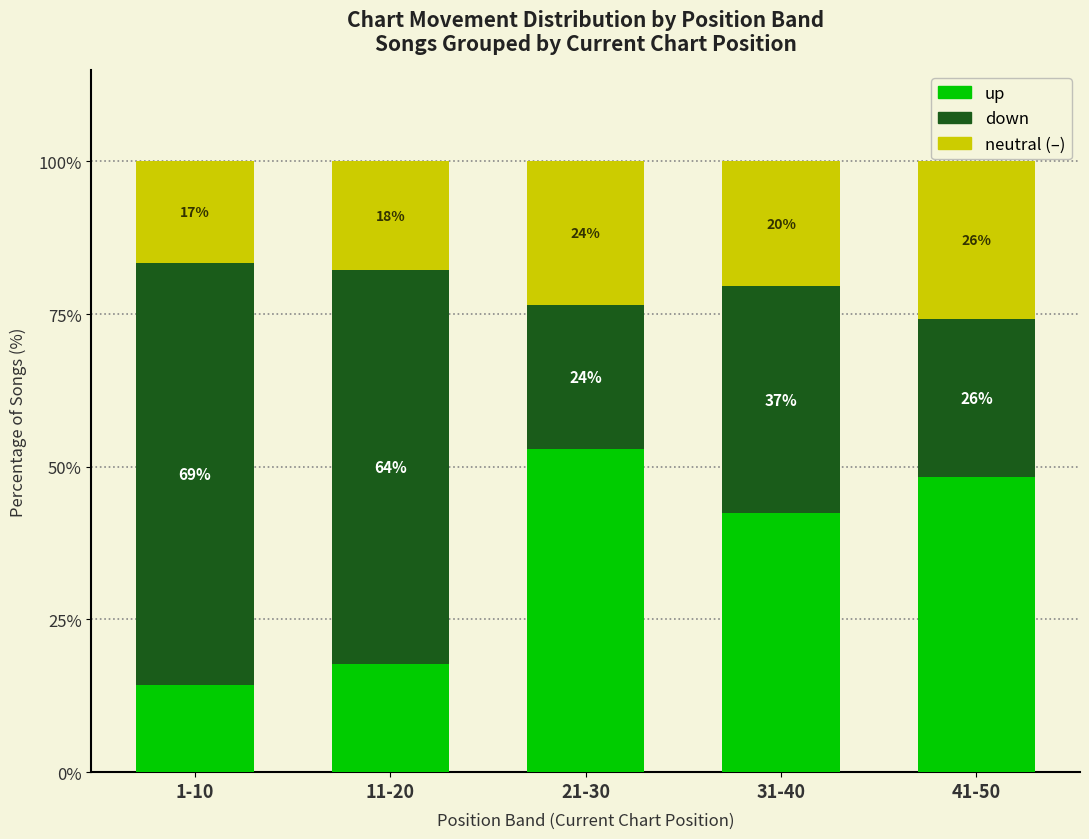

What is the difference between the maximum and minimum values in the up series?

38.7